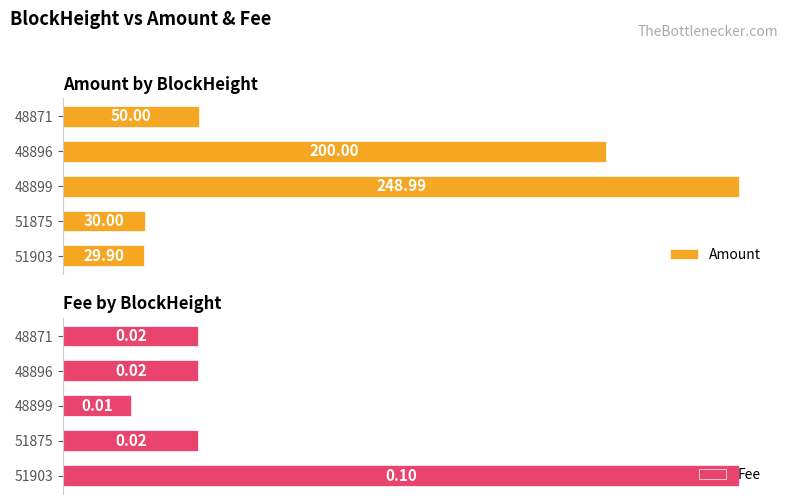

List the labels in order of Amount value, largest first.

48899, 48896, 48871, 51875, 51903